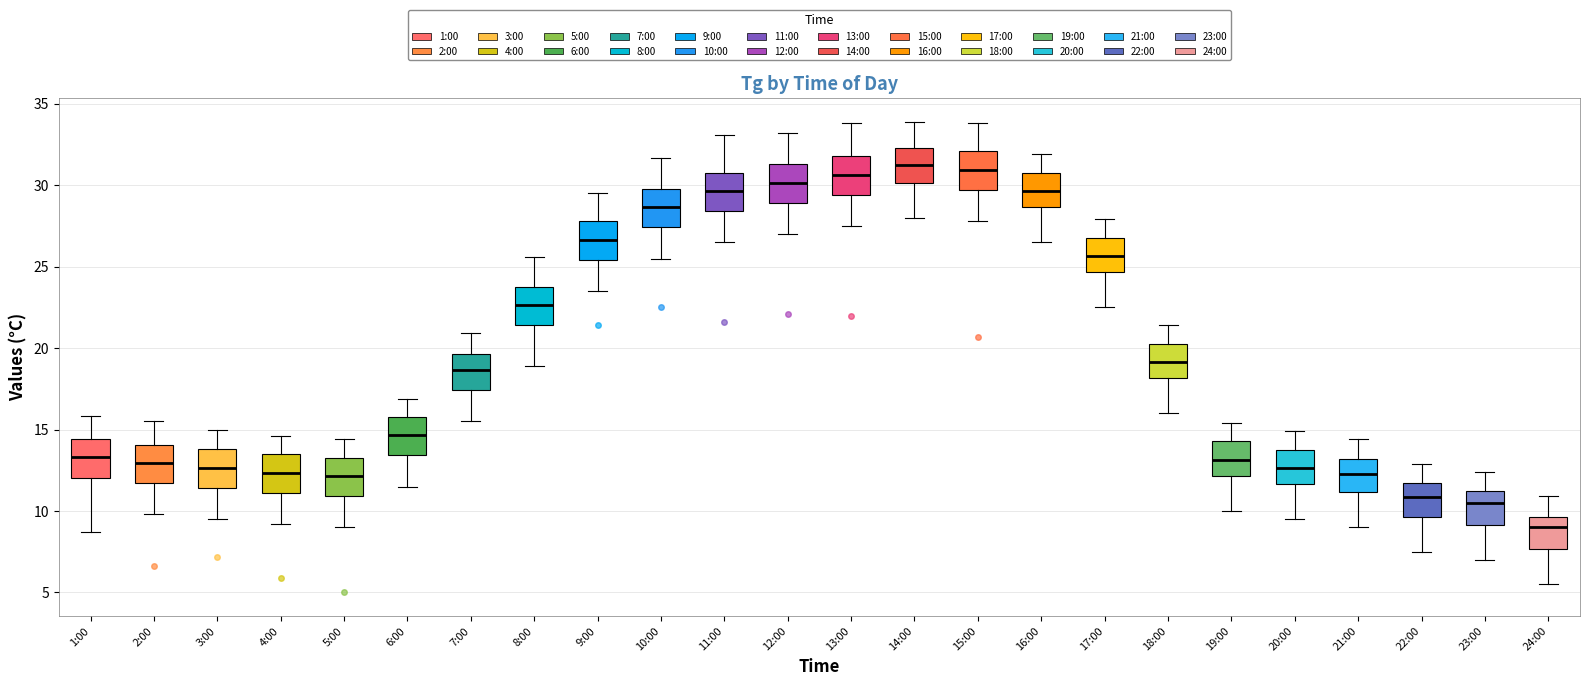

Where does the lower whisker of the box for 24:00 end on the y-axis? The values are not printed on the chart, so give them approximately, as read against the axis.

5.5